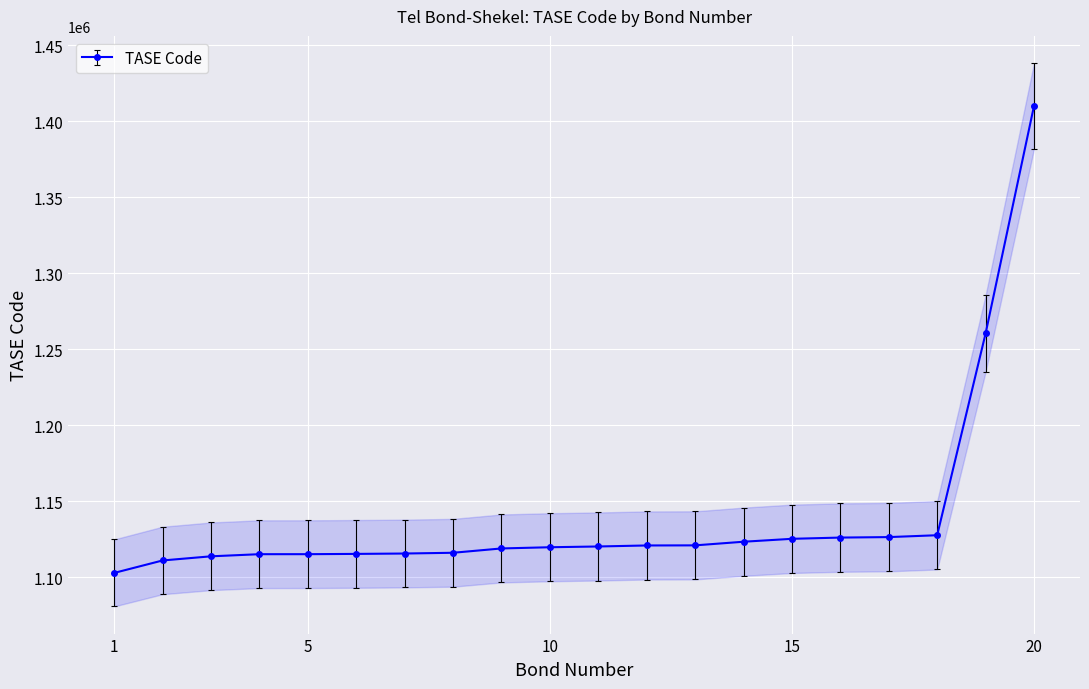

Reading left to right, what are all the values shown in this chart?

1=1124784.6	2=1133149.6	3=1135934.2	4=1137363.2	5=1137371.4	6=1137557.0	7=1137810.0	8=1138316.9	9=1141219.9	10=1142027.7	11=1142540.8	12=1143223.1	13=1143289.4	14=1145729.3	15=1147689.7	16=1148522.0	17=1148843.3	18=1150097.9	19=1285613.1	20=1438436.6